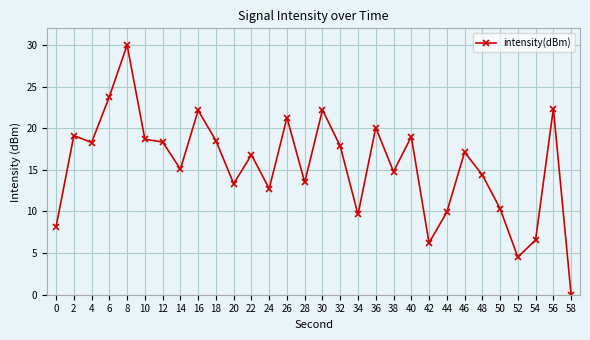

True or false: the data has more than 2 interior local peaks.

True